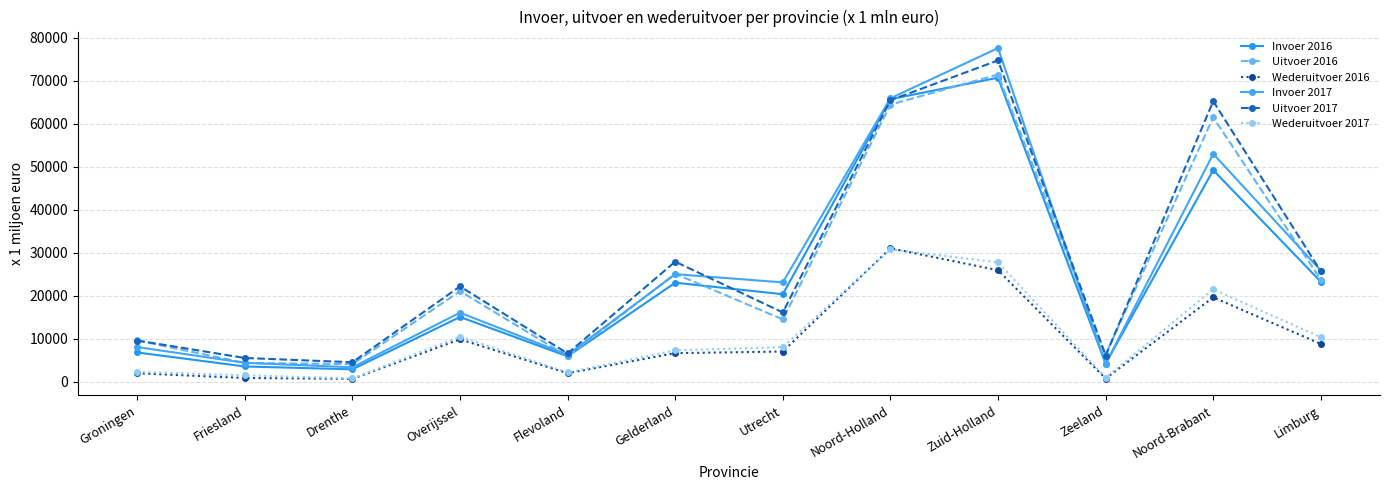

Is it true that Invoer 2017 equals 7516.9 at Friesland?

False